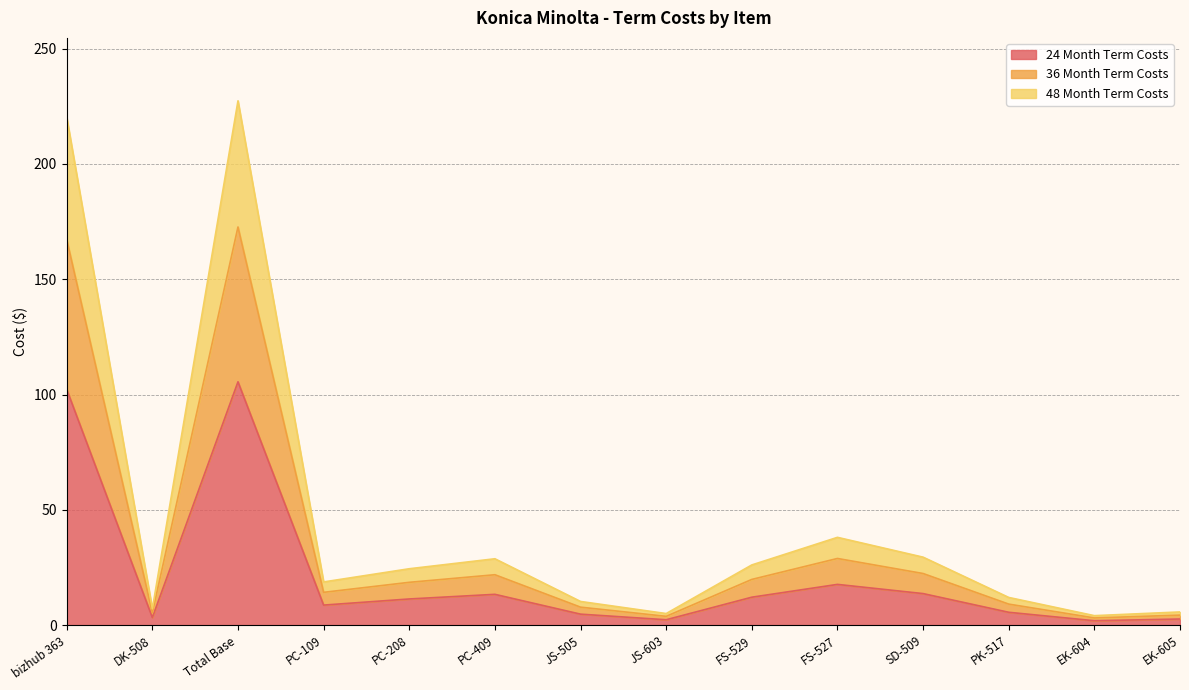

The 48 Month Term Costs series shows 2.6 at JS-505. True or false?

False